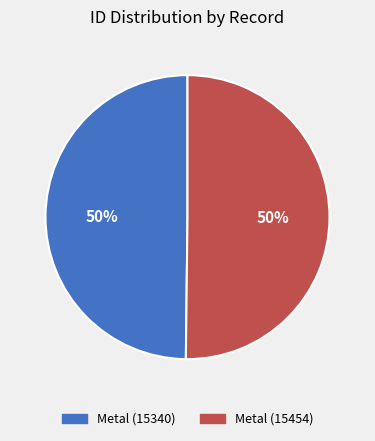

Combined, do Metal (15340) and Metal (15454) account for over 50%?

Yes